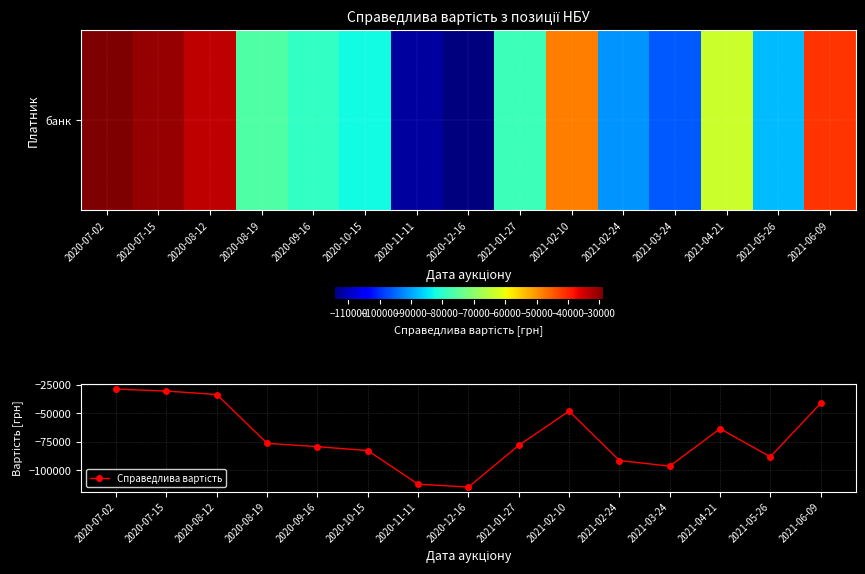

What value does the data have at 2020-07-15?

-30520.3